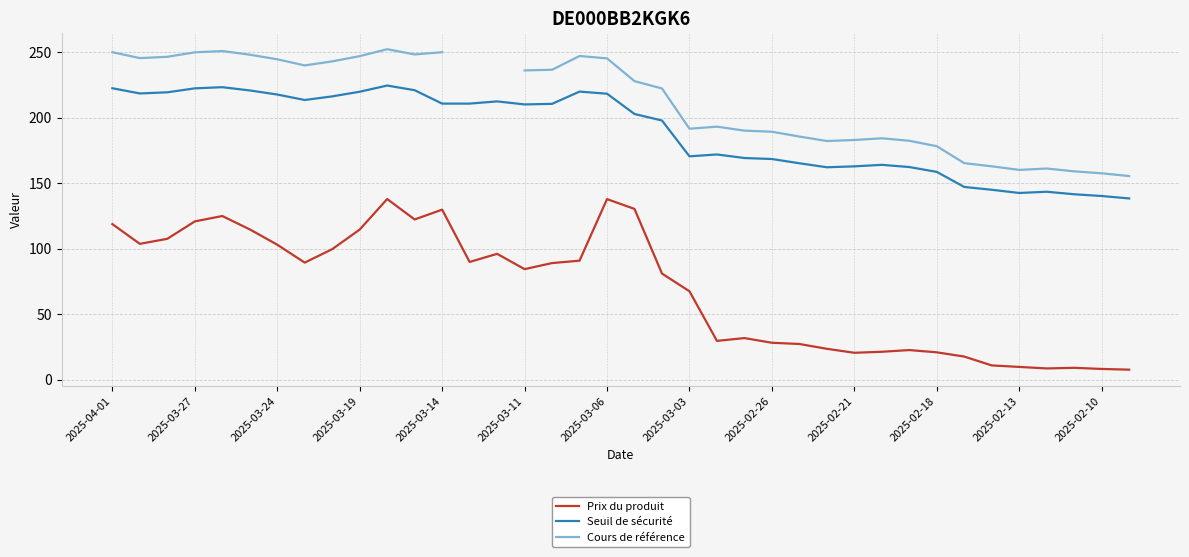

Does the chart have visible grid lines?

Yes